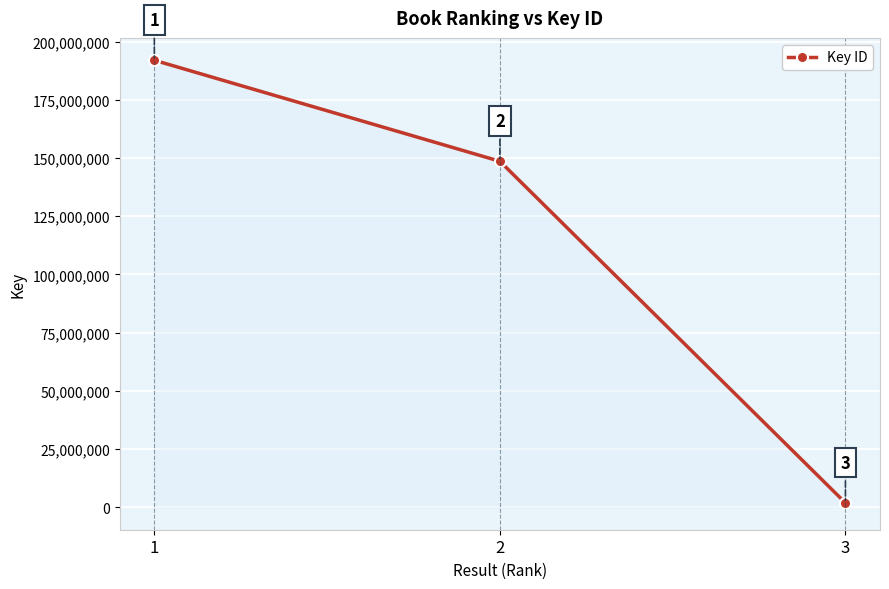

Reading left to right, extract all data points from this chart.

191954692	148575866	1912564